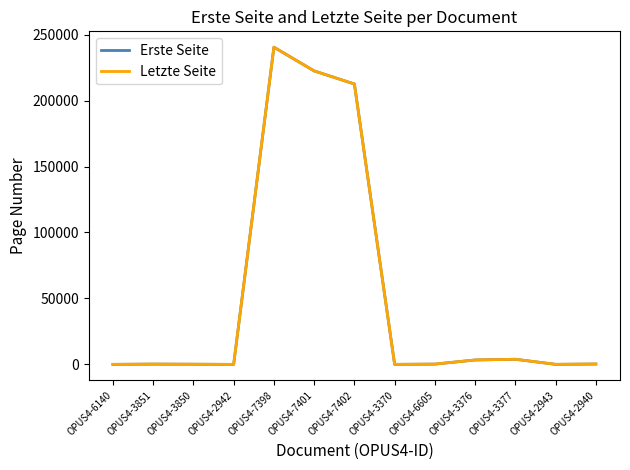

Where is Erste Seite nearest to the value 120242?

OPUS4-7402